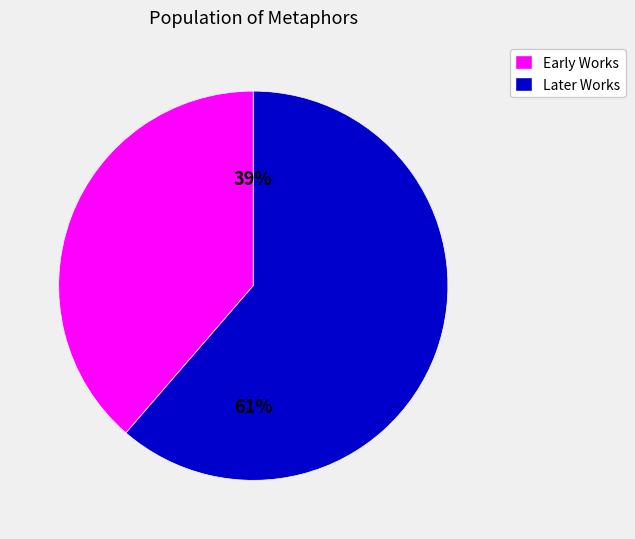

Is there a majority slice in this chart?

Yes